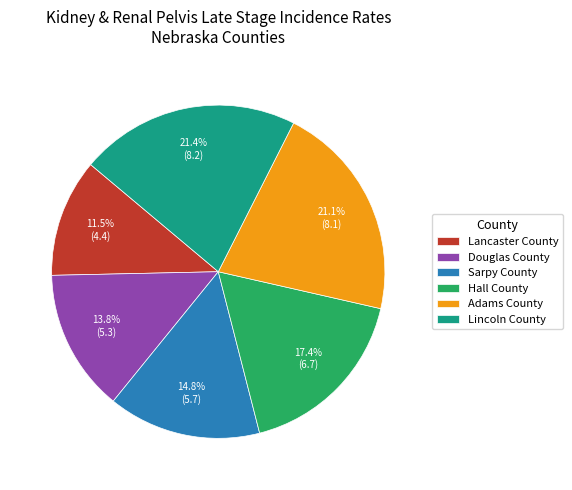

The Lincoln County slice represents 21% of the pie. True or false?

True